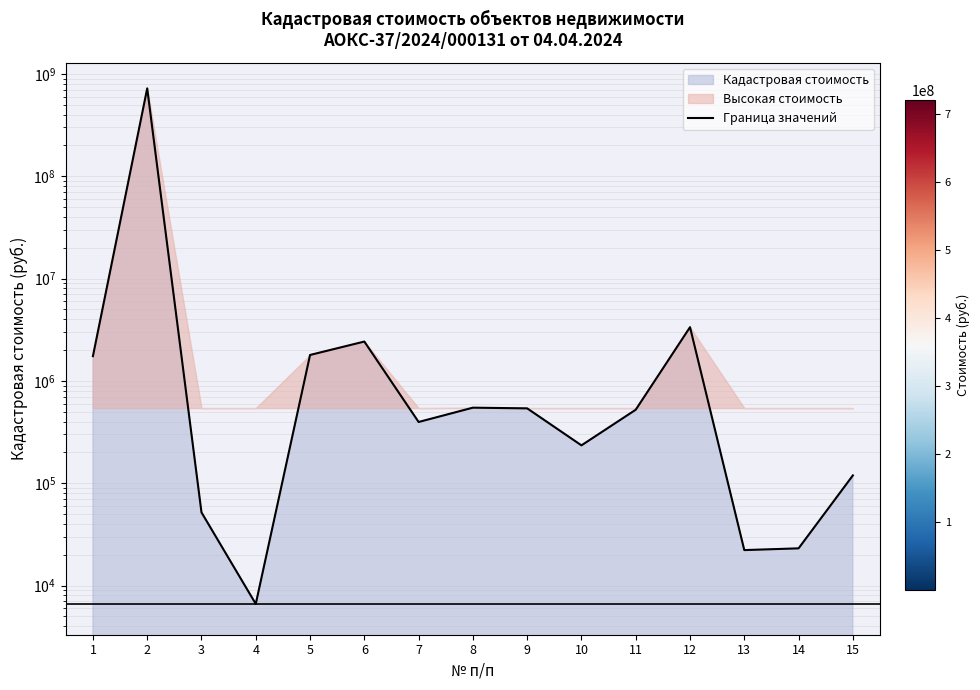

How many lines are shown in the chart?

1